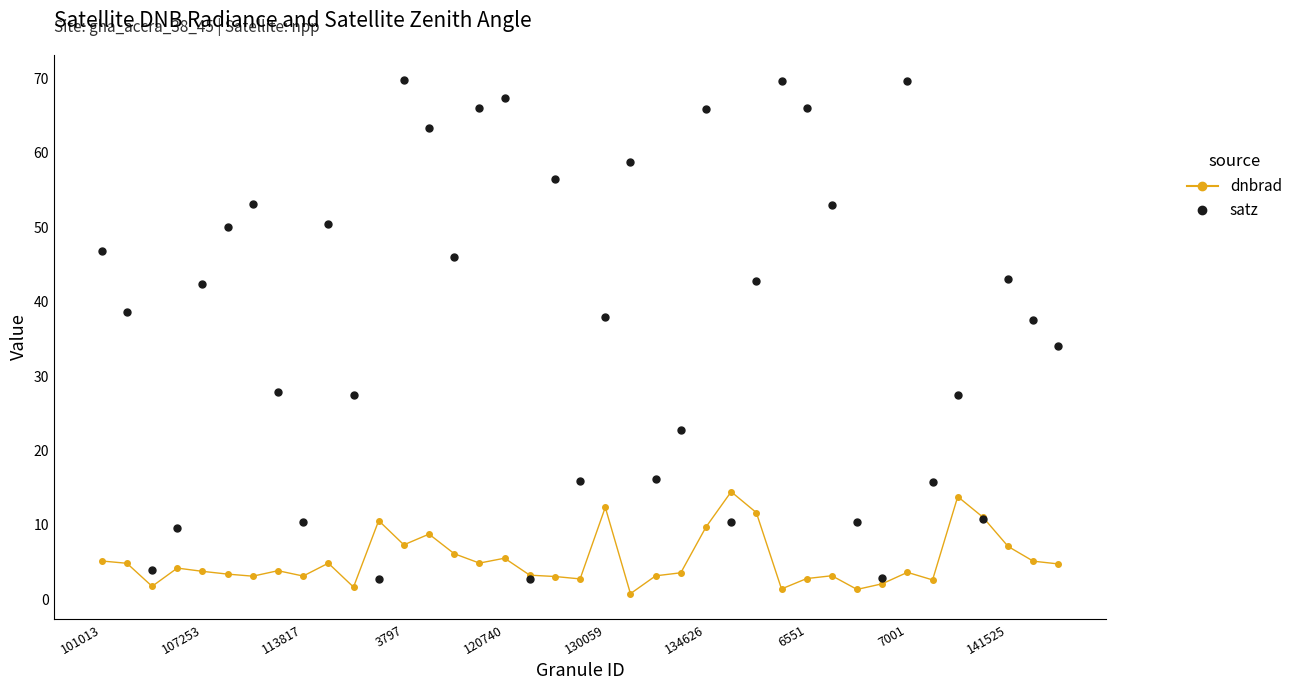

True or false: satz and dnbrad intersect in this chart.

True